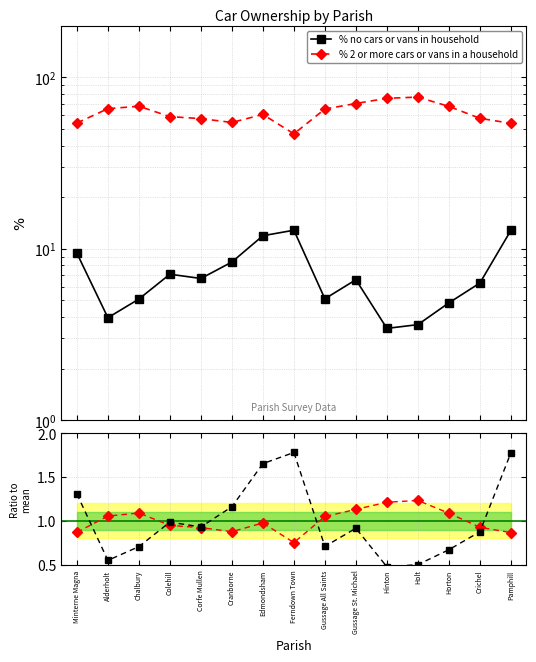

What is the greatest value displayed?

76.7